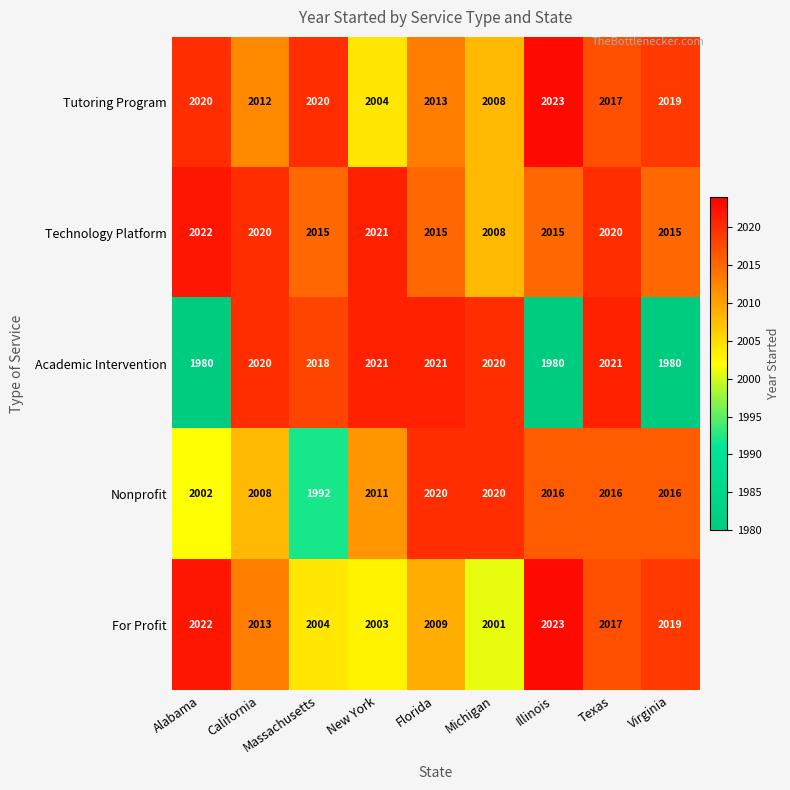

What is the difference between the Technology Platform values at California and Florida?

5